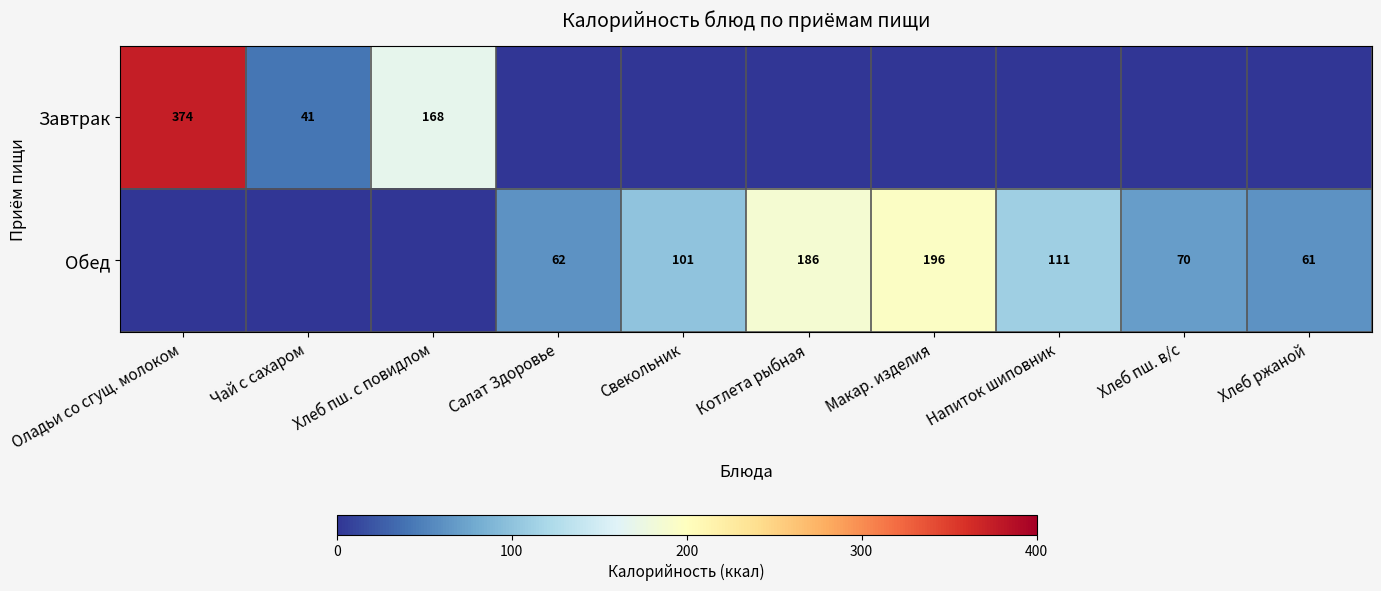

The value of Обед at Хлеб ржаной is 26. True or false?

False